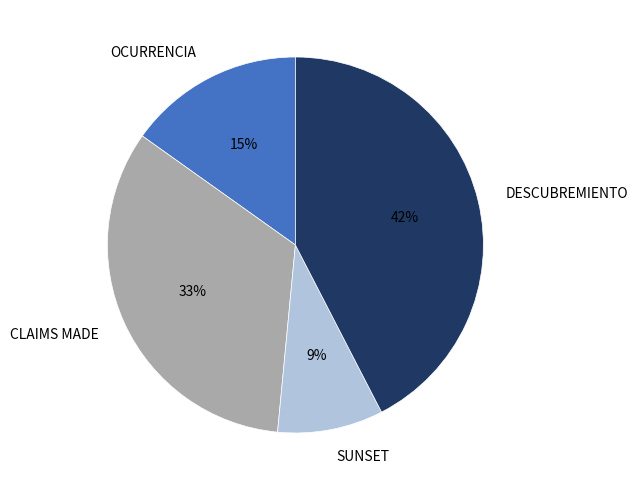

What is the largest slice in the pie chart?

DESCUBREMIENTO